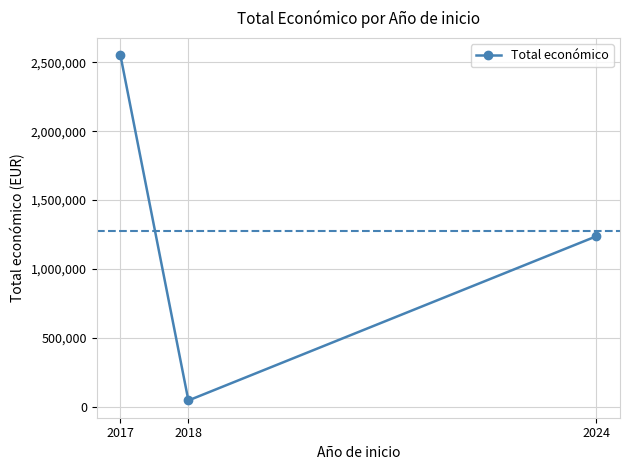

Reading right to left, extract all data points from this chart.

1237400	46300	2551609